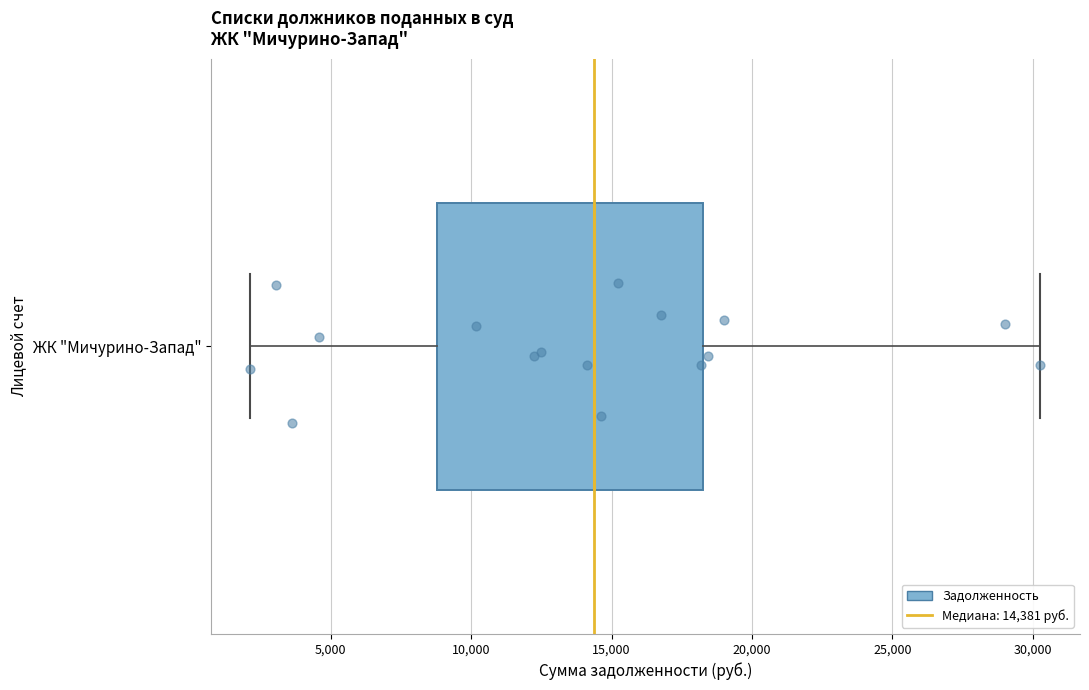

Where does the median line of the box for ЖК "Мичурино-Запад" sit on the x-axis? The values are not printed on the chart, so give them approximately, as read against the axis.

14500